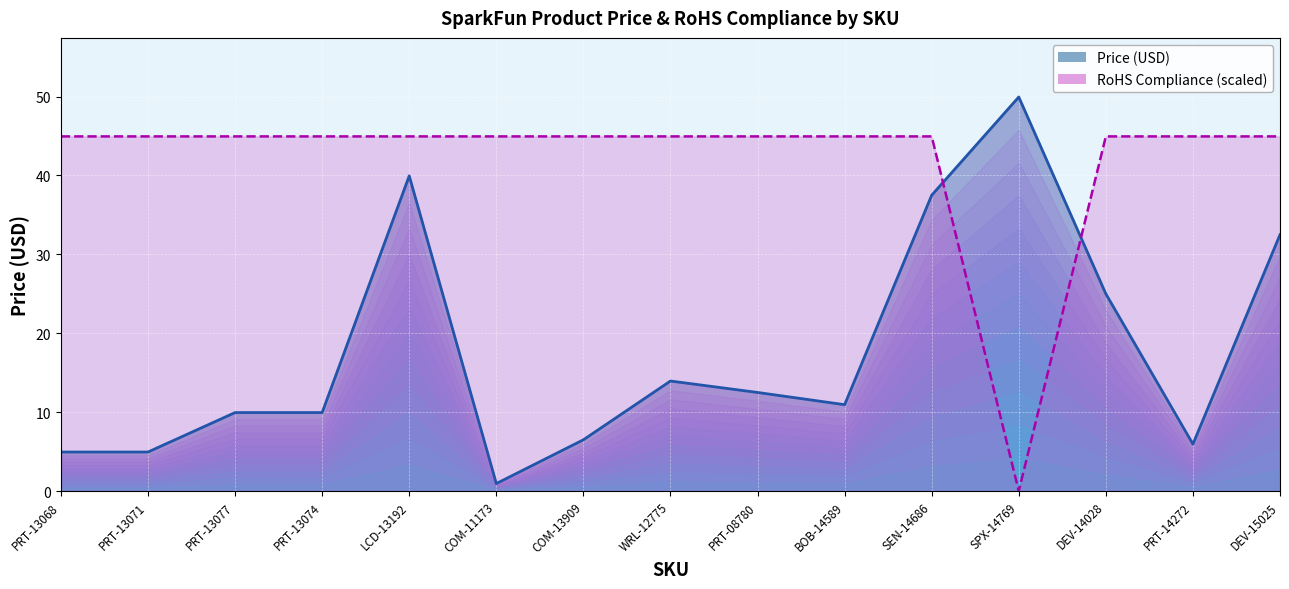

At which category is the sum across all series the highest?

LCD-13192